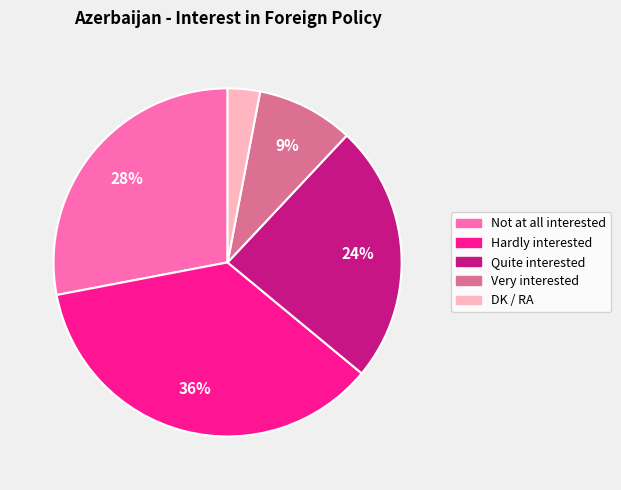

How many slices are in this pie chart?

5